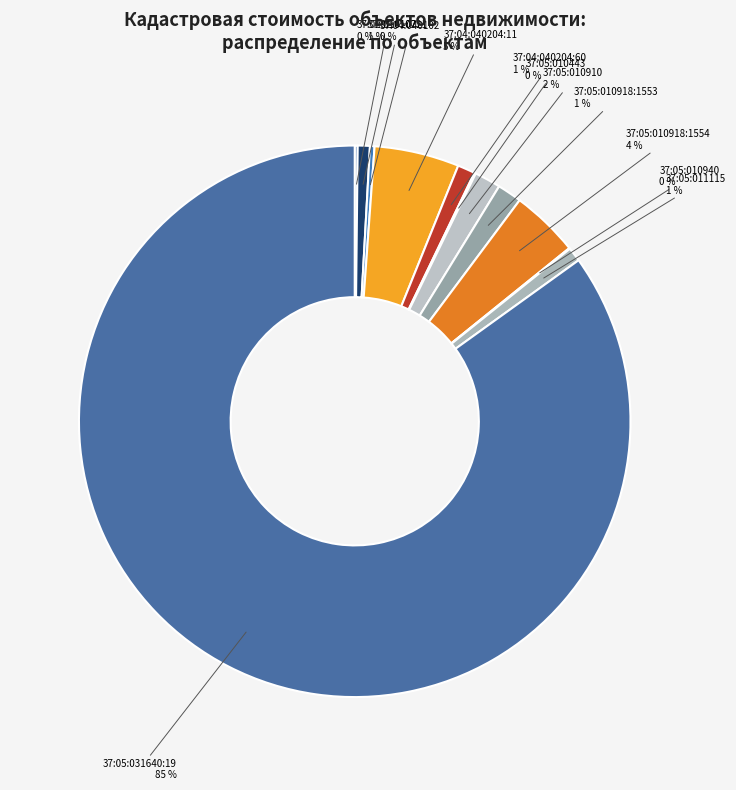

Is the sum of 37:05:010918:1554 and 37:05:010918:1553 greater than half?

No